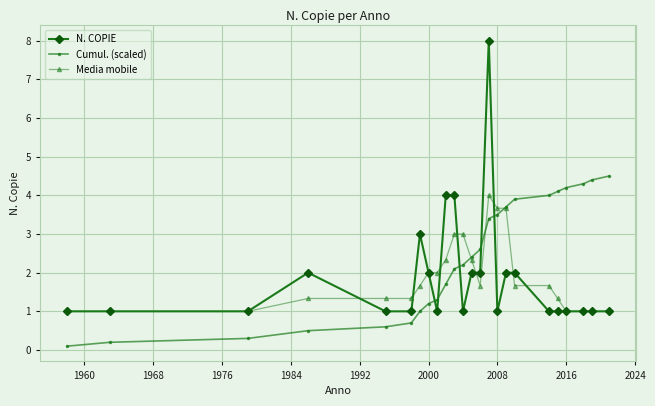

List the series in order of their peak value, lowest first.

Media mobile, Cumul. (scaled), N. COPIE